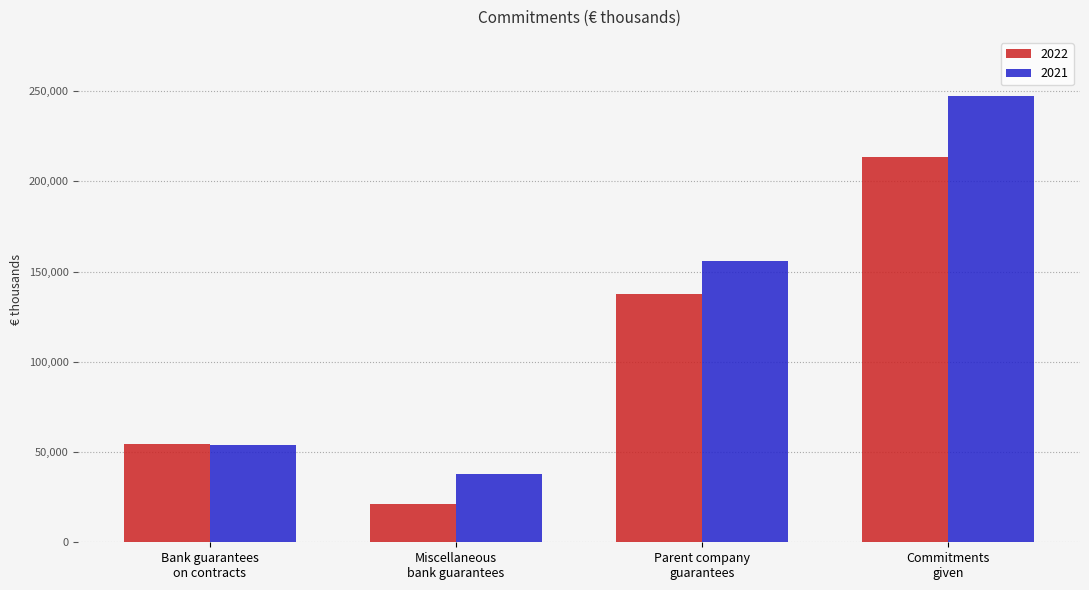

Which series has the largest range (max minus min)?

2021